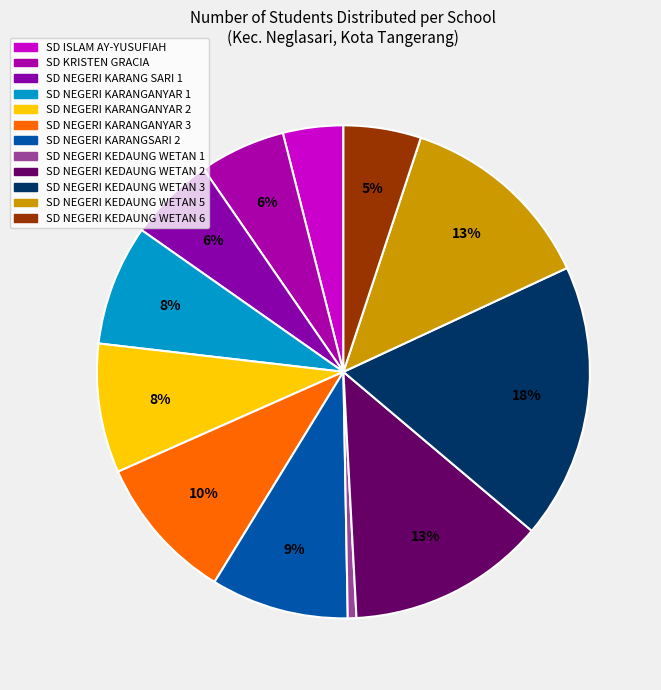

Is it true that SD NEGERI KEDAUNG WETAN 6 is 14% of the pie?

False